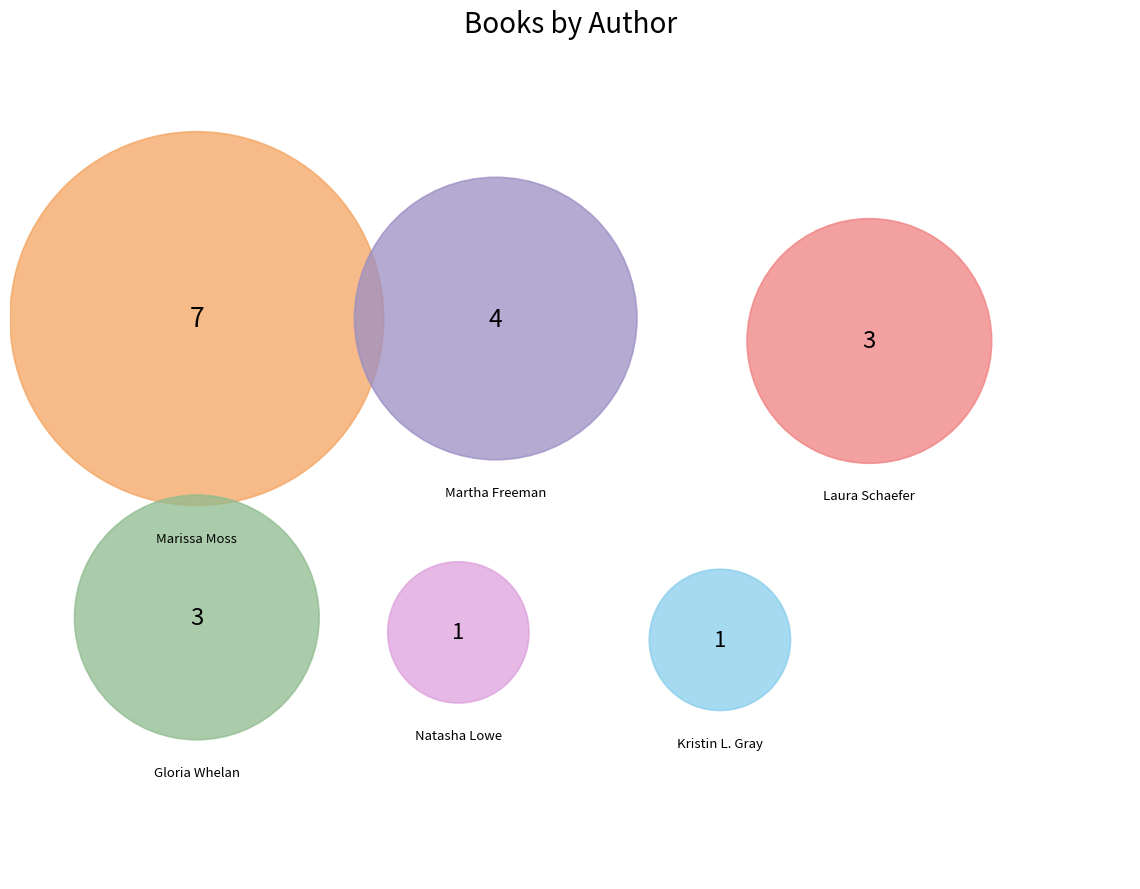

To the nearest percent, what is the combined percentage of Gloria Whelan (38062755) and Martha Freeman (434454889)?

37%